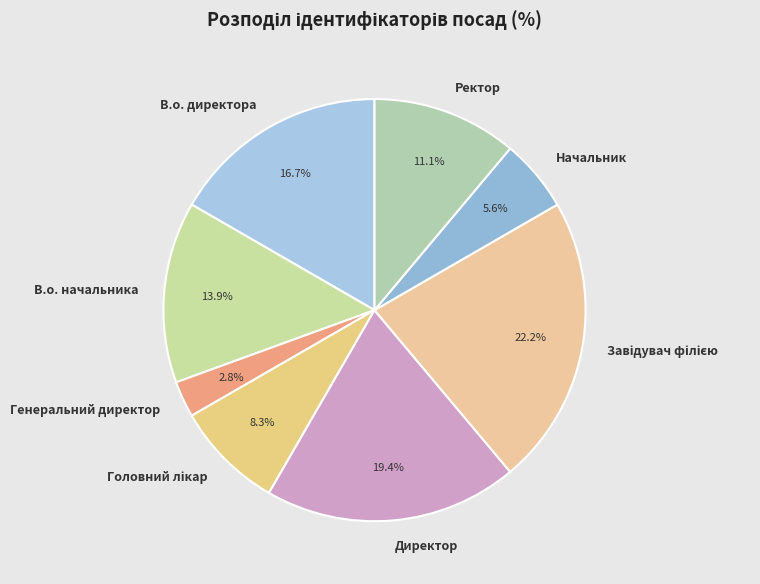

Does Директор represent more than half of the total?

No